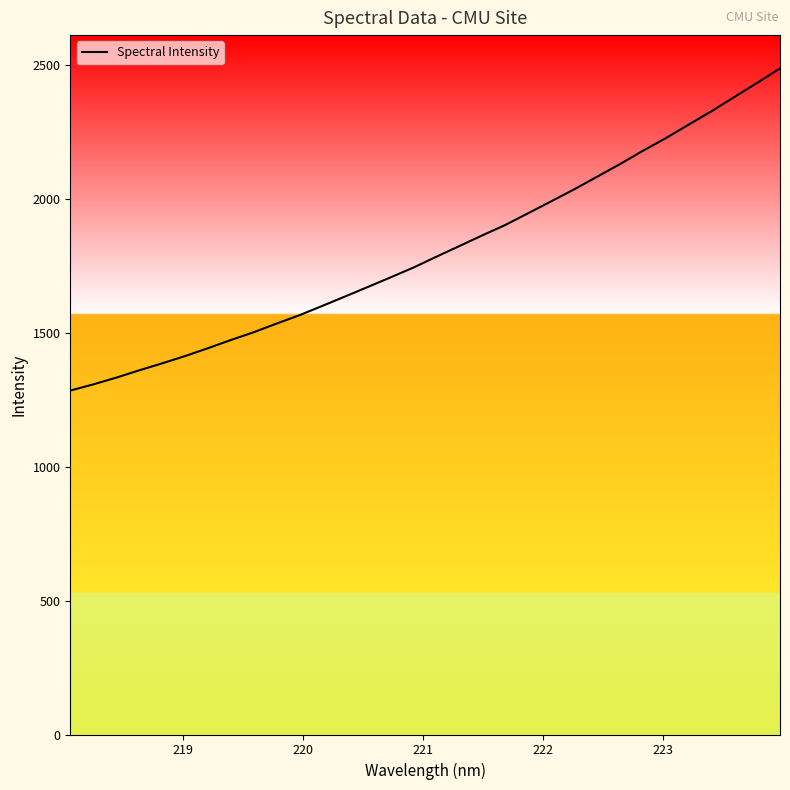

What is the minimum value shown in the chart?

1284.5